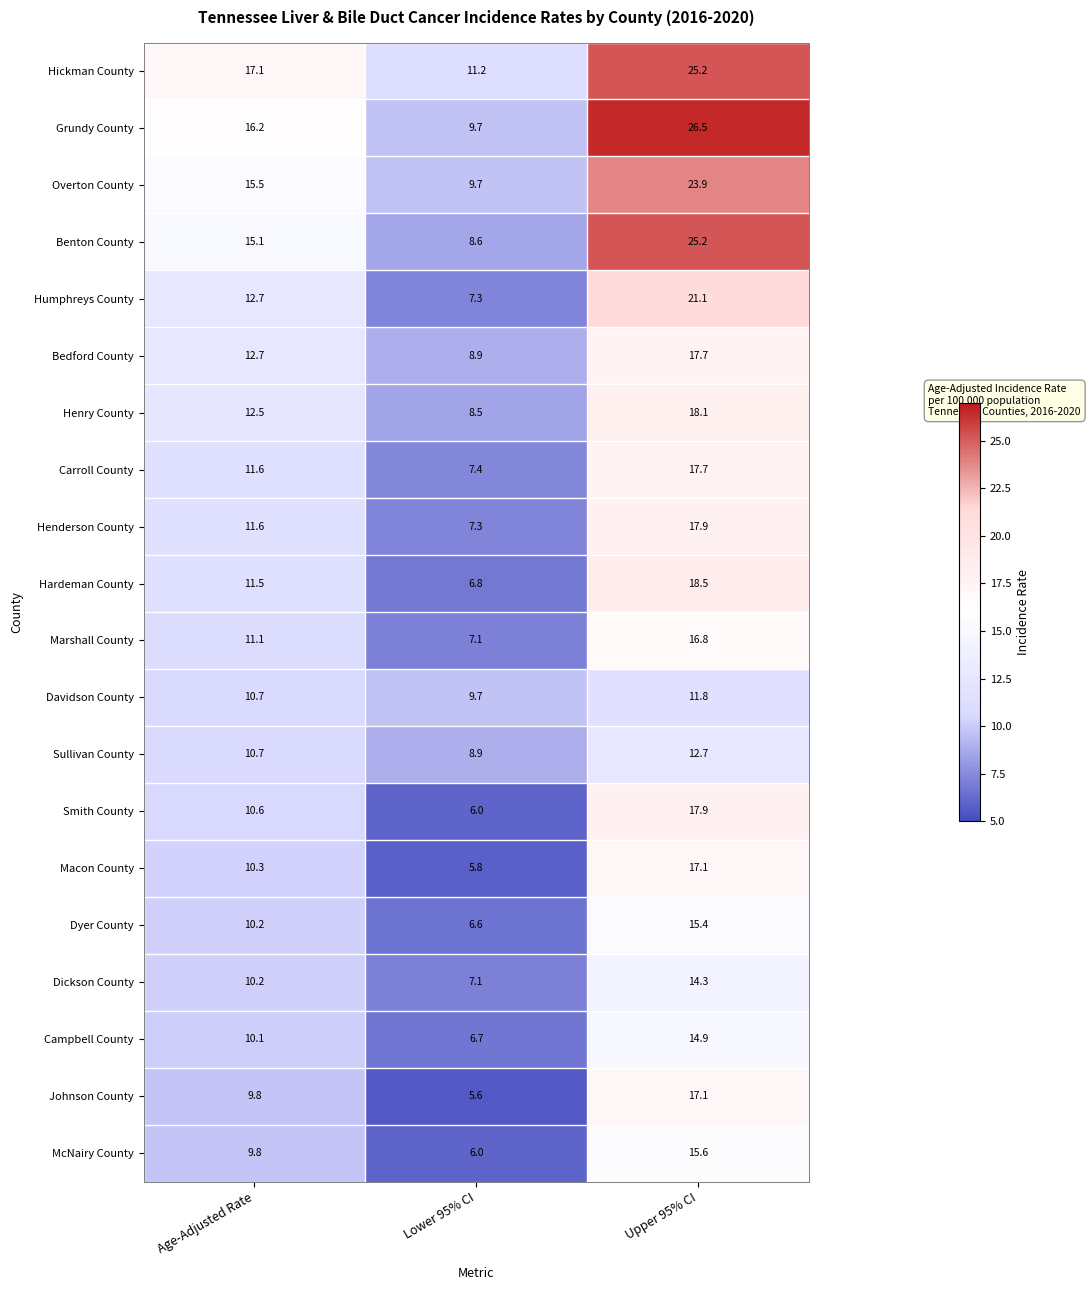

What is the average value of the Smith County series?

11.5